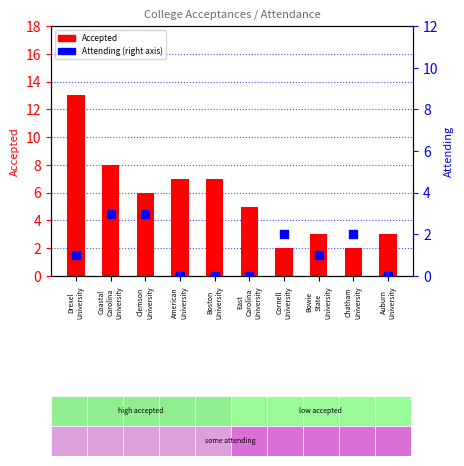

At how many categories does at least one series exceed 7?

2